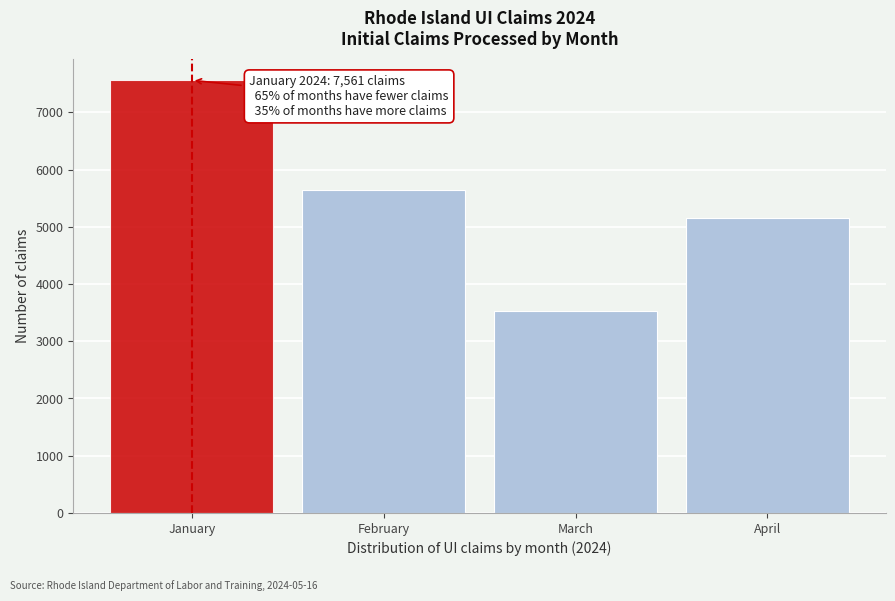

Reading left to right, list all the values displayed in this chart.

7561	5636	3531	5149